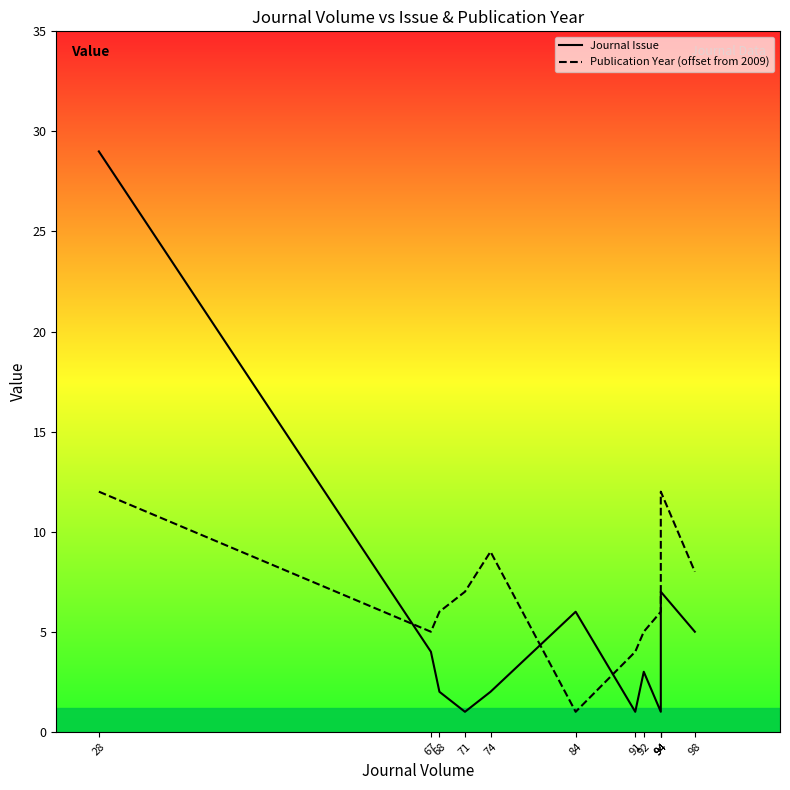

Reading left to right, list all the values displayed in this chart.

Journal Issue: 28=29	67=4	68=2	71=1	74=2	84=6	91=1	92=3	94=1	94=6	94=7	98=5
Publication Year (offset from 2009): 28=12	67=5	68=6	71=7	74=9	84=1	91=4	92=5	94=6	94=6	94=12	98=8